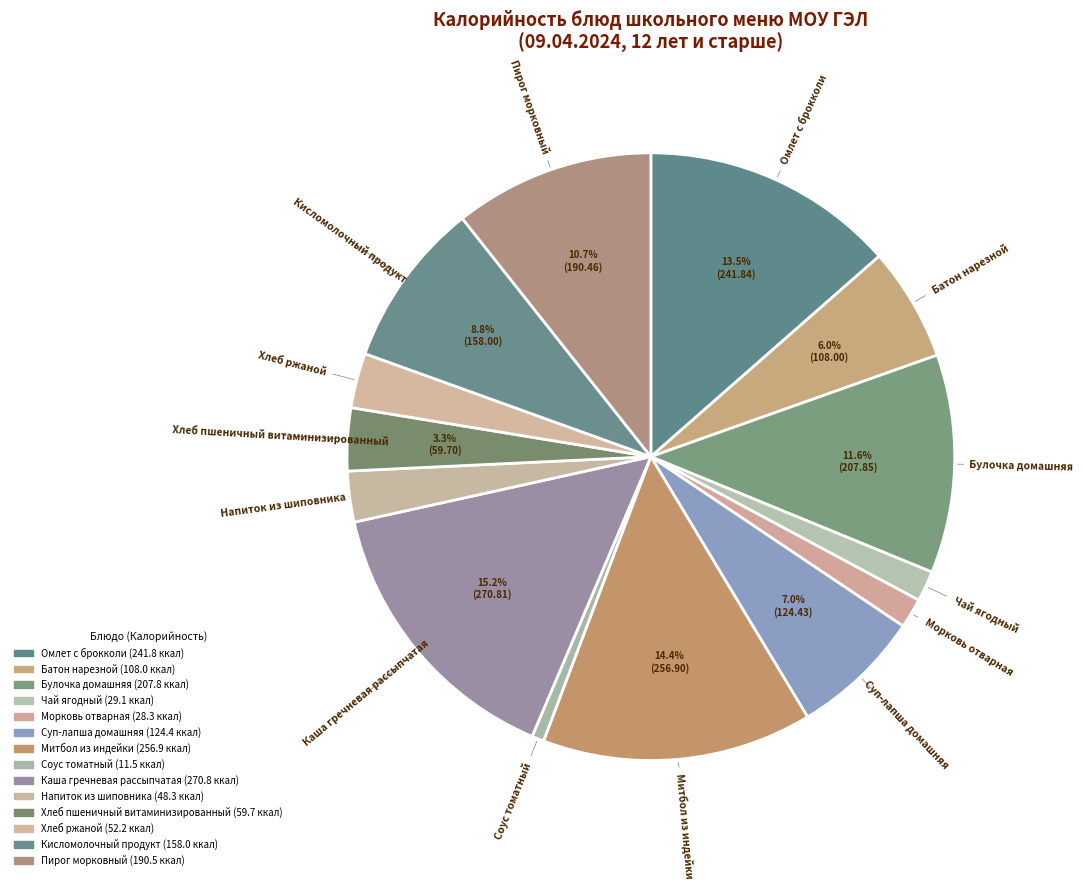

Is Хлеб пшеничный витаминизированный the majority of the pie?

No